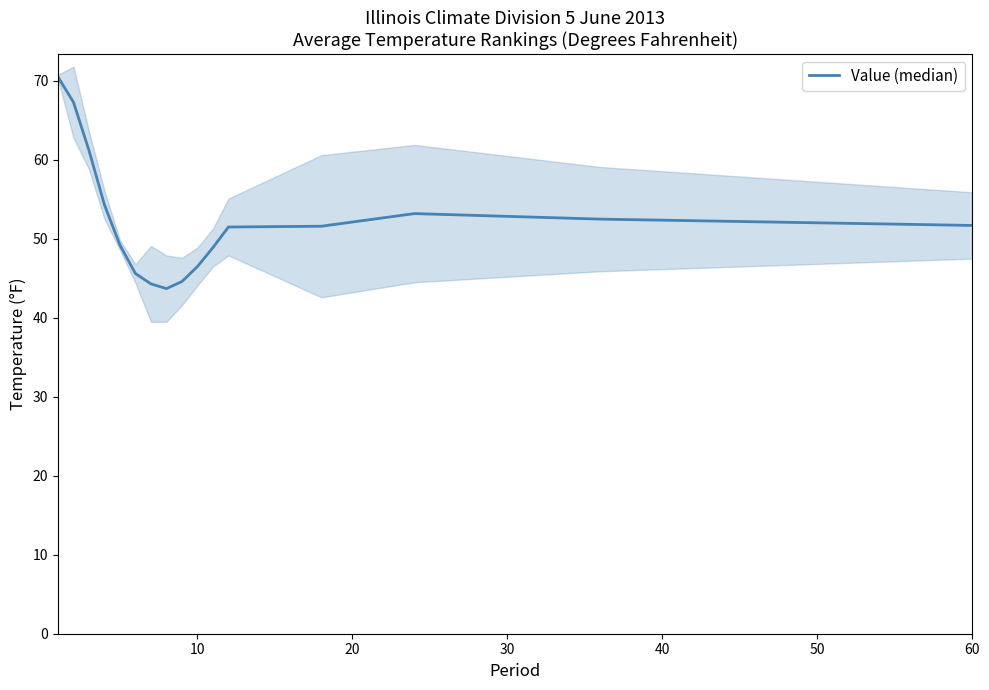

What is the value of the 1st point from the left?

70.5